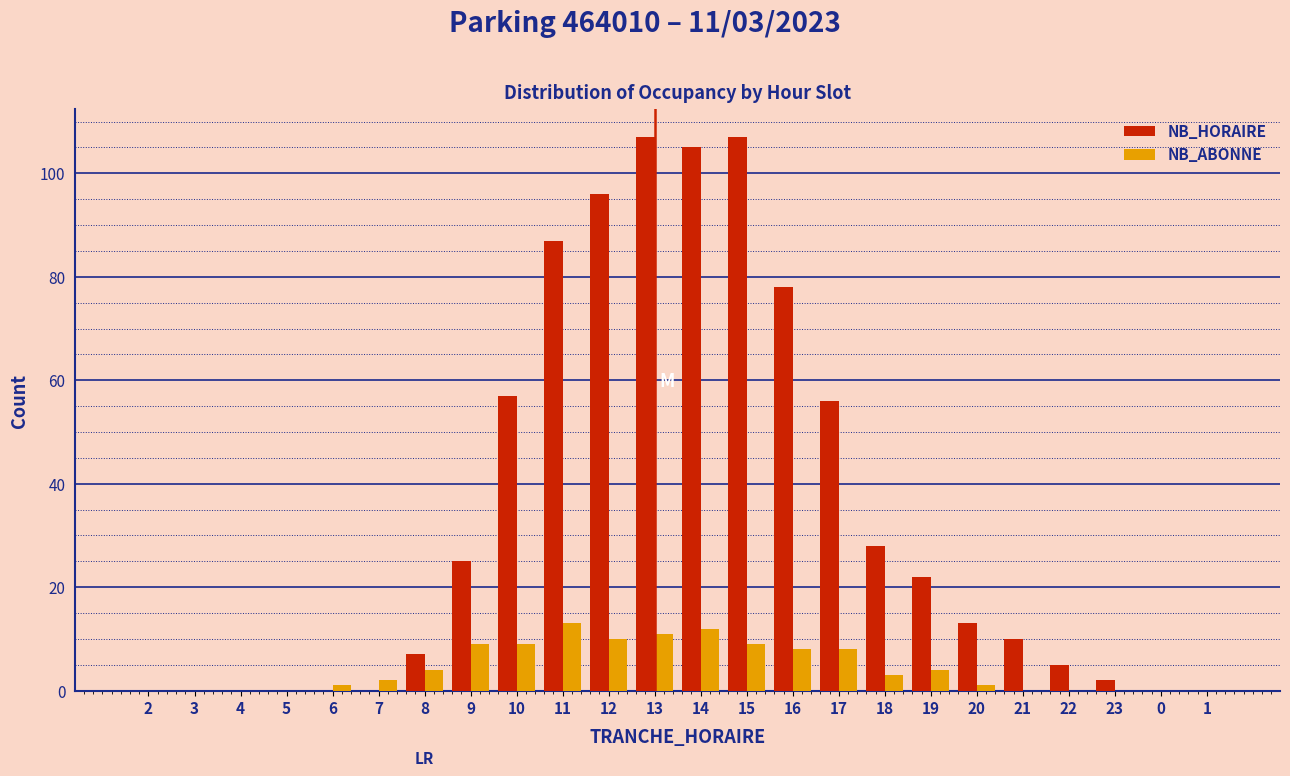

What is the total value across all series at 15?

116